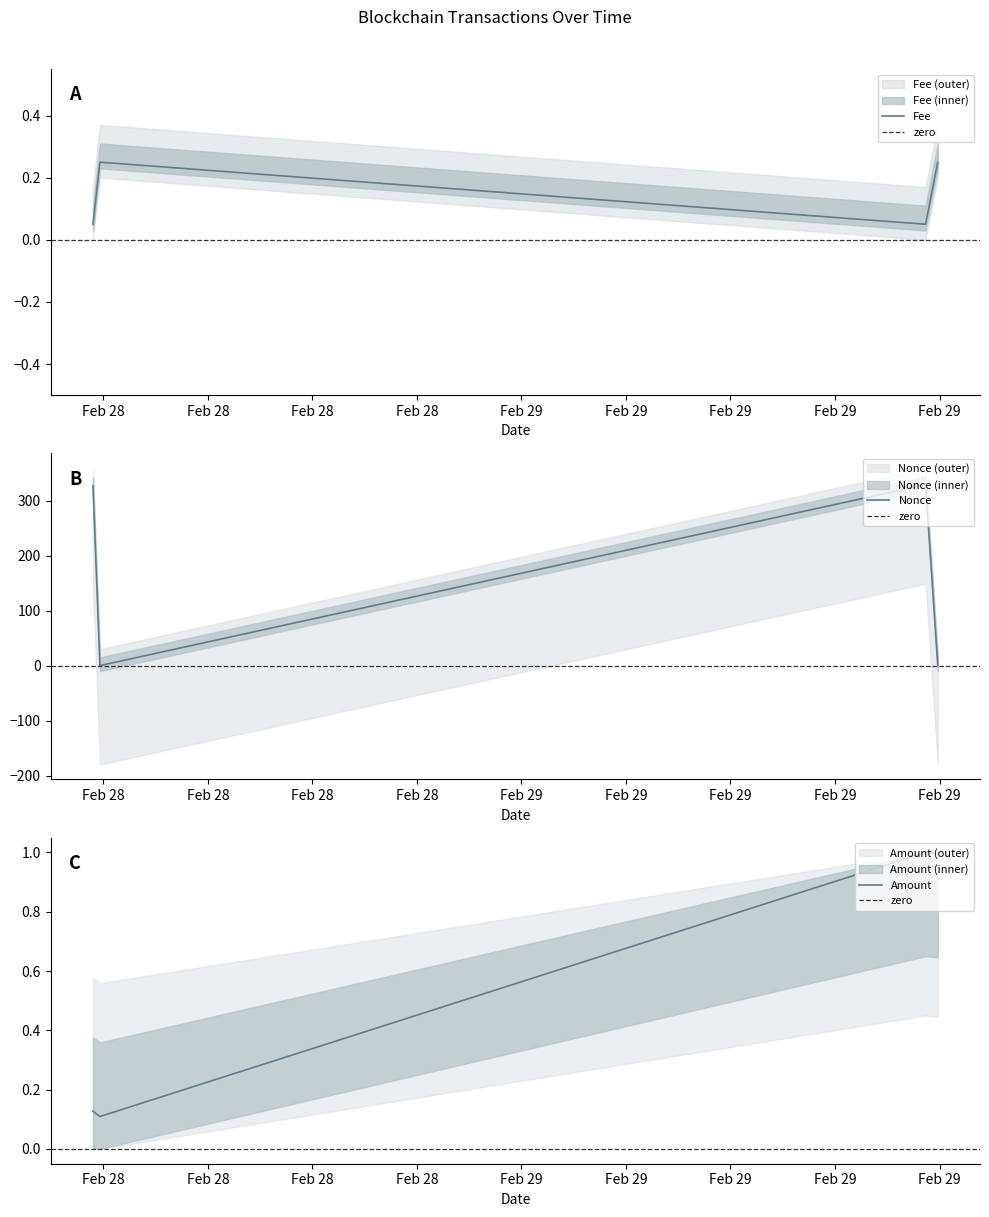

True or false: Fee and Nonce intersect in this chart.

True